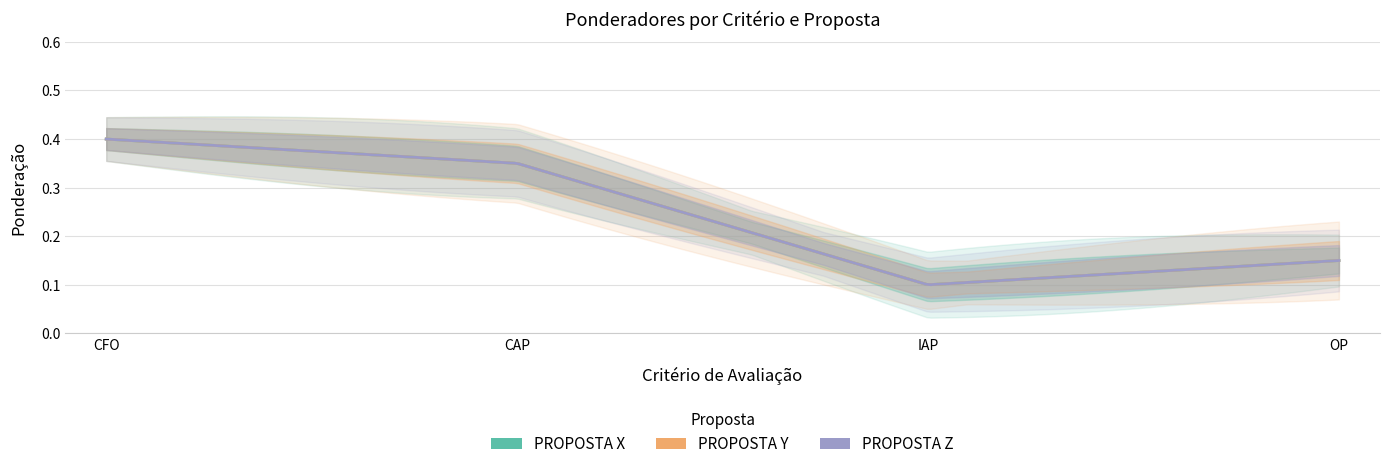

What value does the PROPOSTA Z (CFO) series have at CAP?

0.3